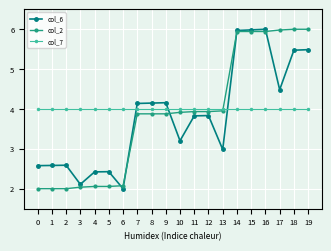

Count the number of categories in the chart.

20